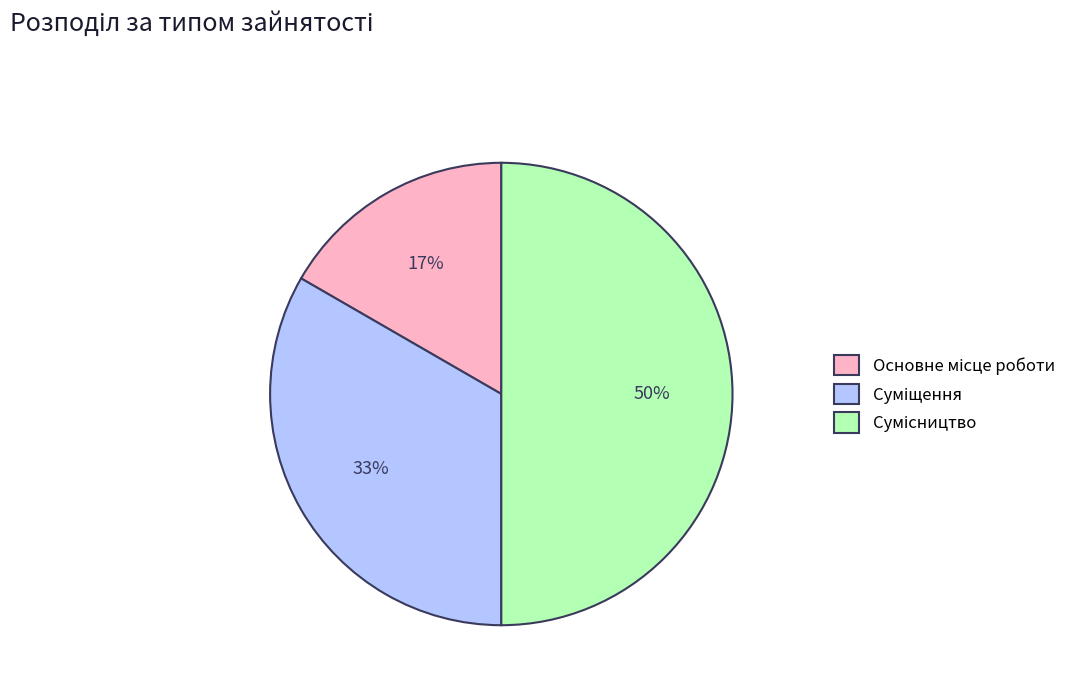

To the nearest percent, what is the difference between the largest and smallest slice percentages?

33%